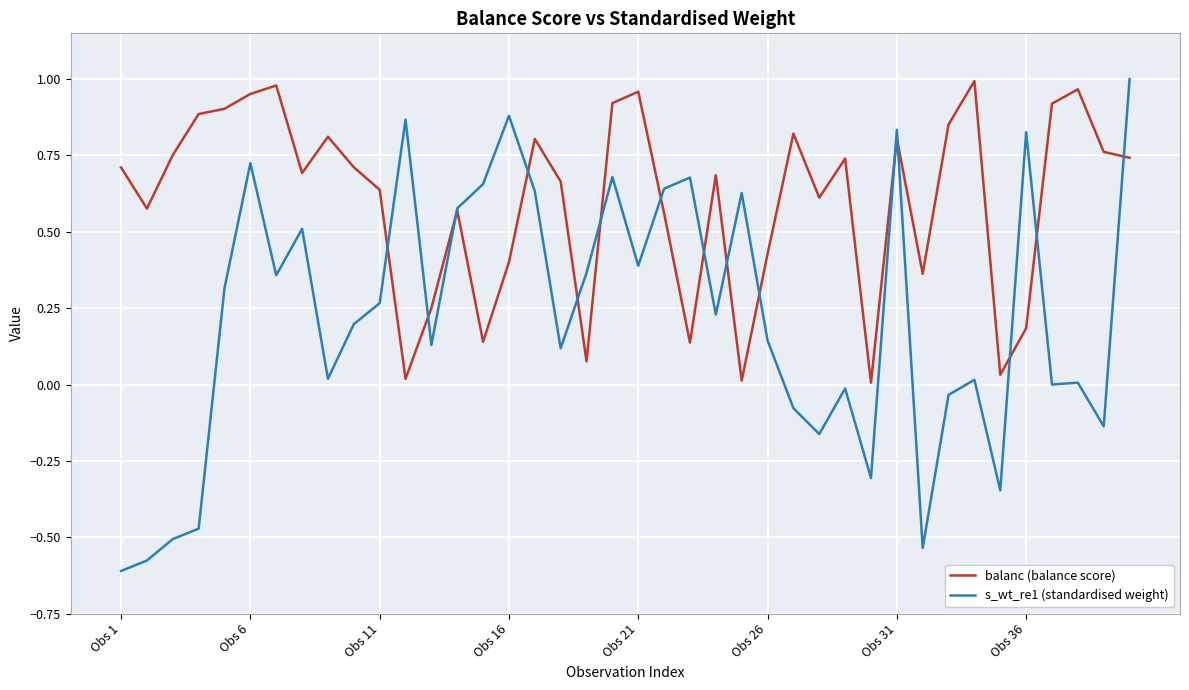

Is this an area chart (filled region under the line)?

No